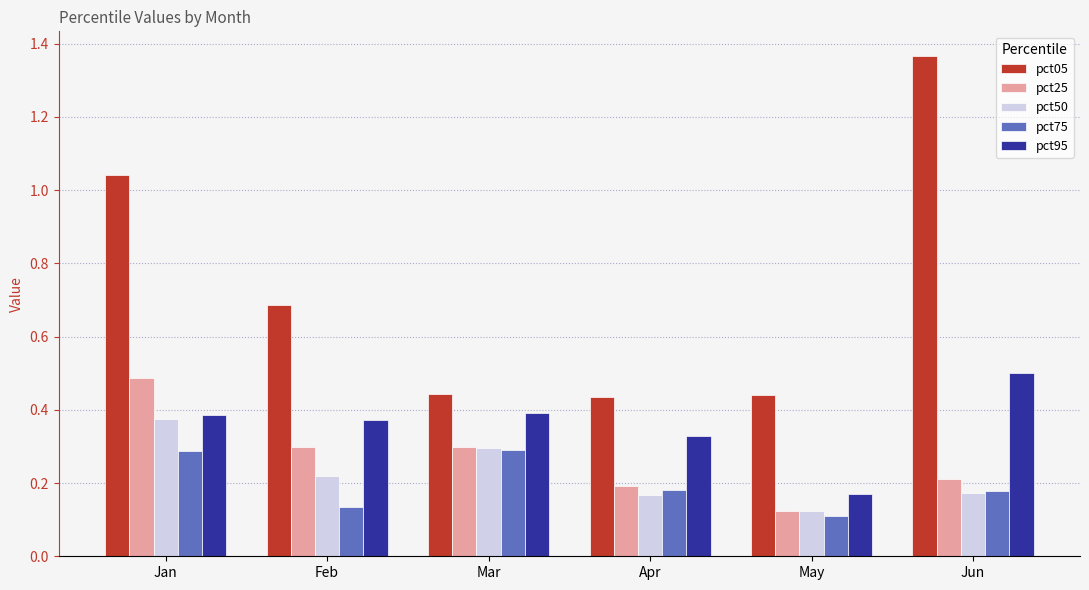

How many bars are there in total?

30